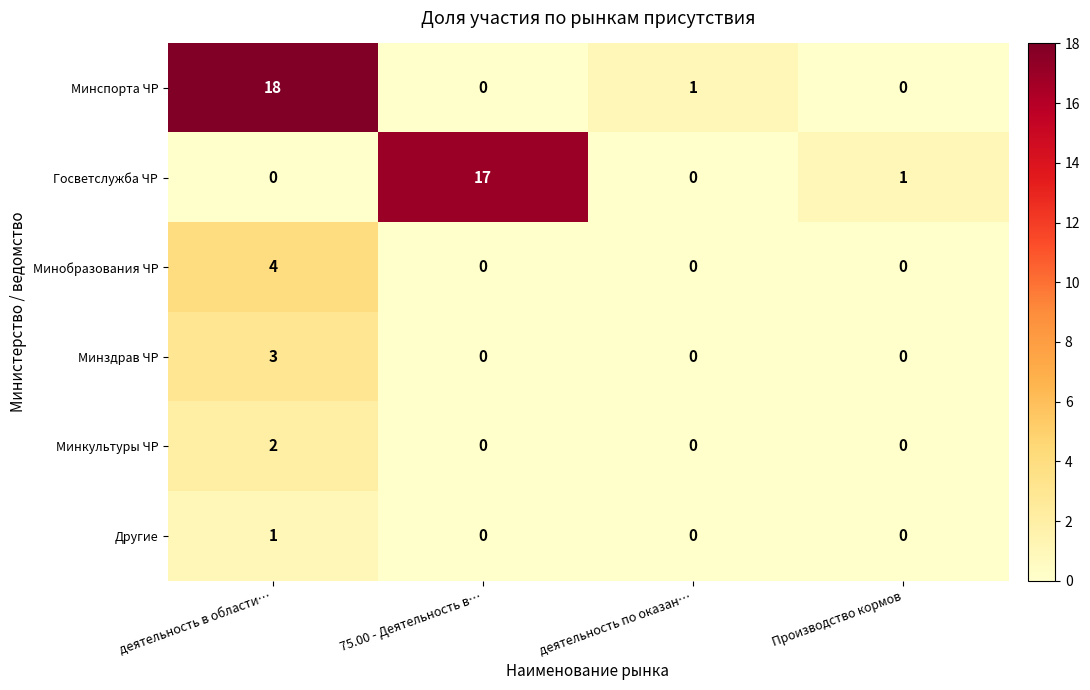

Which series has the largest total across all categories?

Минспорта ЧР